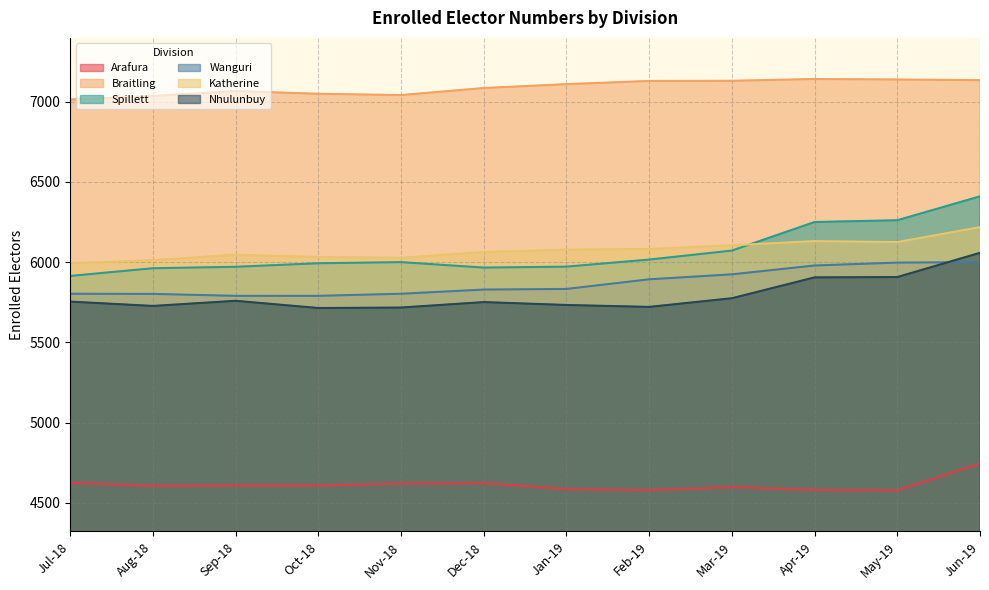

Which label corresponds to the smallest value in the chart?

May-19